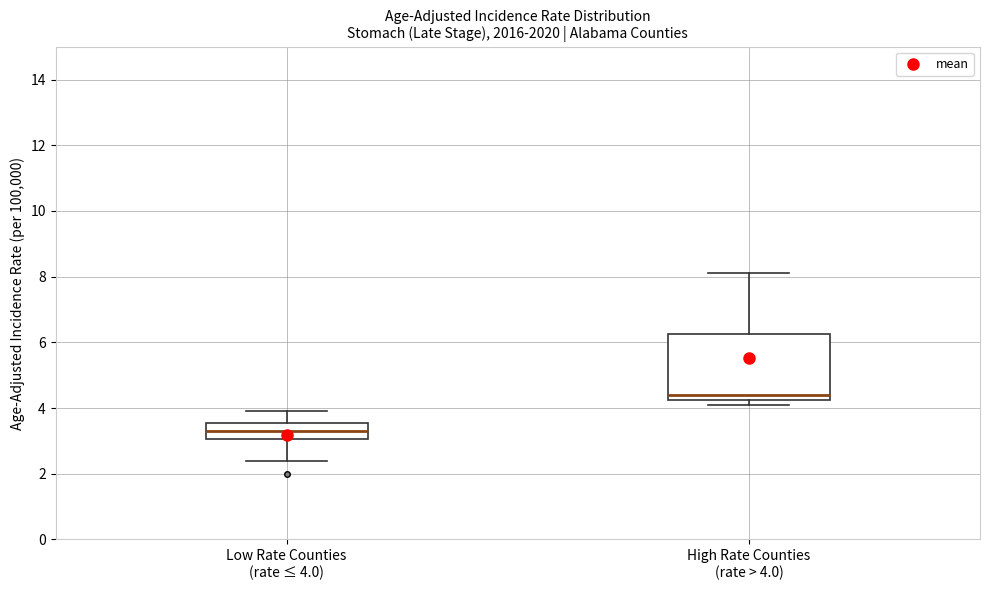

Where does the median line of the box for Low Rate Counties (rate ≤ 4.0) sit on the y-axis? The values are not printed on the chart, so give them approximately, as read against the axis.

3.4